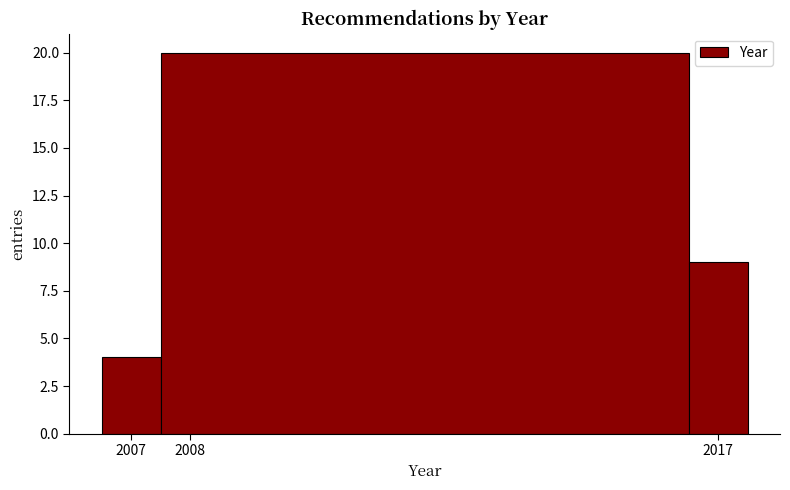

What is the height of the bar covering 2006.5 to 2007.5 on the x-axis? The values are not printed on the chart, so give them approximately, as read against the axis.

4